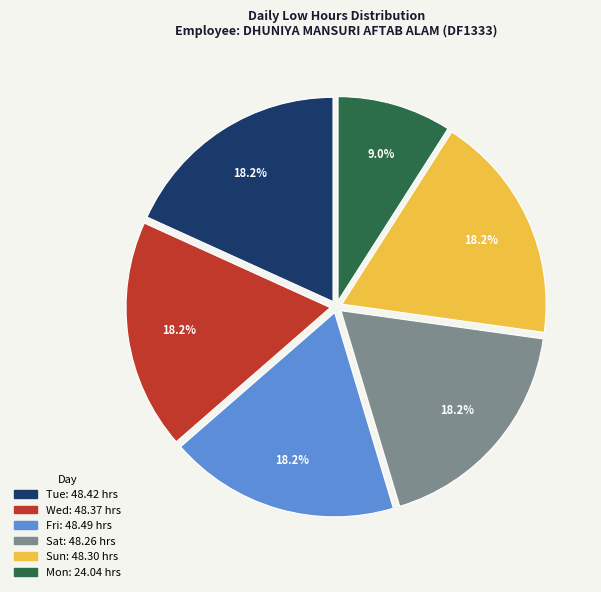

Does any single category account for the majority?

No